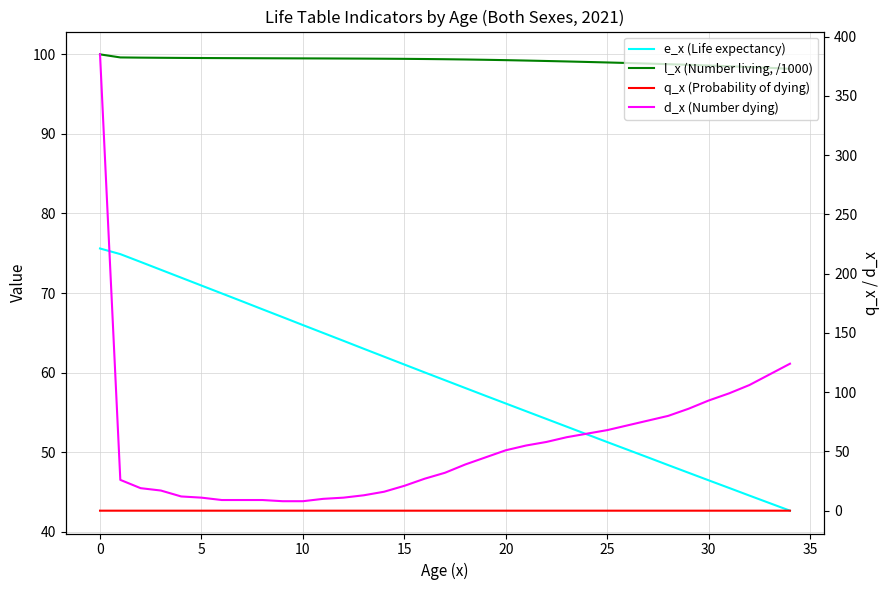

Reading left to right, what are all the values shown in this chart?

e_x (Life expectancy): 75.6	74.9	73.9	72.9	71.9	70.9	70.0	69.0	68.0	67.0	66.0	65.0	64.0	63.0	62.0	61.0	60.0	59.0	58.1	57.1	56.1	55.1	54.2	53.2	52.2	51.3	50.3	49.3	48.4	47.4	46.5	45.5	44.5	43.6	42.6
l_x (Number living, /1000): 100.0	99.6	99.6	99.6	99.6	99.5	99.5	99.5	99.5	99.5	99.5	99.5	99.5	99.5	99.5	99.4	99.4	99.4	99.4	99.3	99.3	99.2	99.2	99.1	99.0	99.0	98.9	98.8	98.8	98.7	98.6	98.5	98.4	98.3	98.2
q_x (Probability of dying): 0.0	0.0	0.0	0.0	0.0	0.0	0.0	0.0	0.0	0.0	0.0	0.0	0.0	0.0	0.0	0.0	0.0	0.0	0.0	0.0	0.0	0.0	0.0	0.0	0.0	0.0	0.0	0.0	0.0	0.0	0.0	0.0	0.0	0.0	0.0
d_x (Number dying): 385.0	26.0	19.0	17.0	12.0	11.0	9.0	9.0	9.0	8.0	8.0	10.0	11.0	13.0	16.0	21.0	27.0	32.0	39.0	45.0	51.0	55.0	58.0	62.0	65.0	68.0	72.0	76.0	80.0	86.0	93.0	99.0	106.0	115.0	124.0